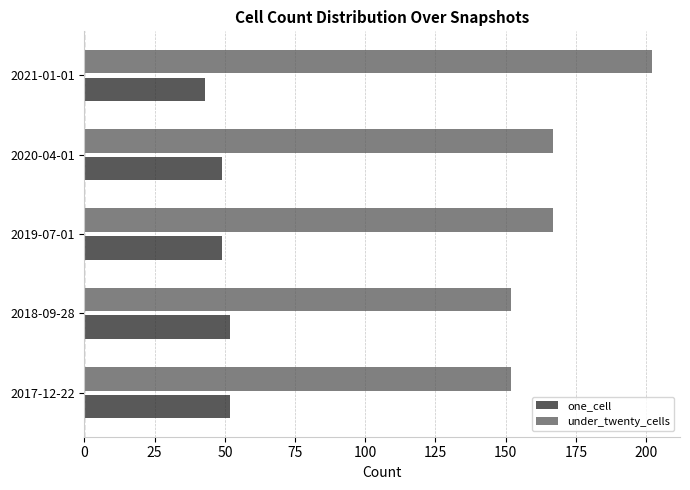

What is the average value of the under_twenty_cells series?

168